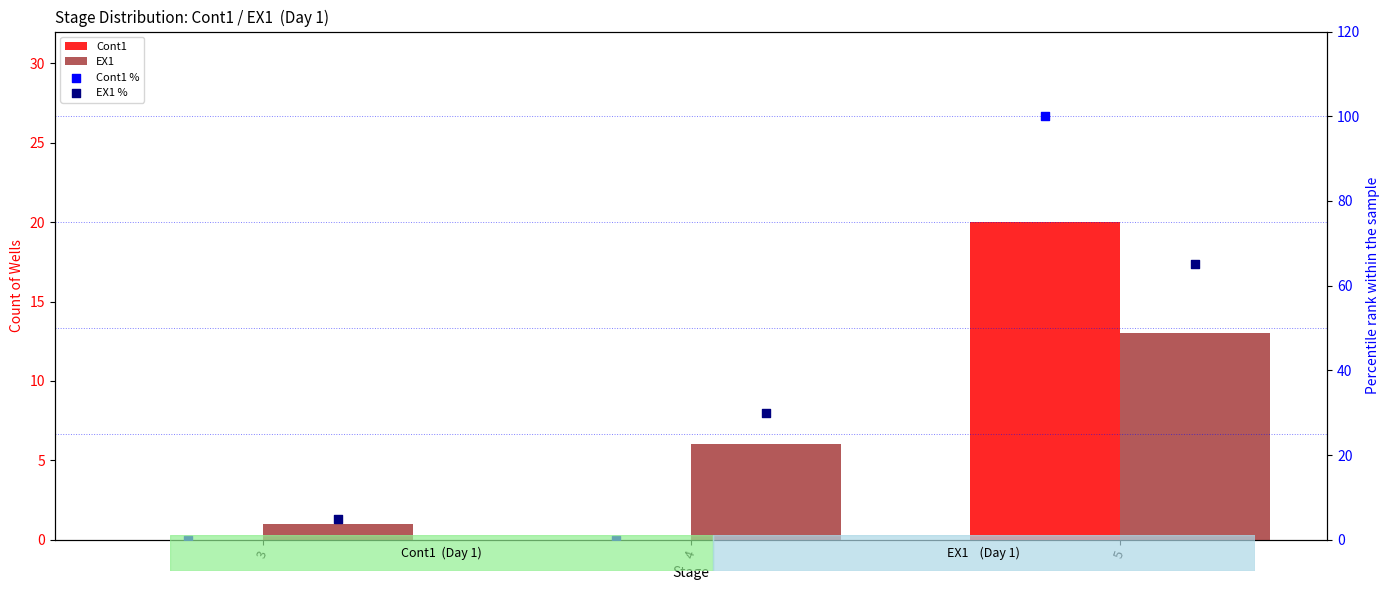

Which series has the largest total across all categories?

Cont1 %